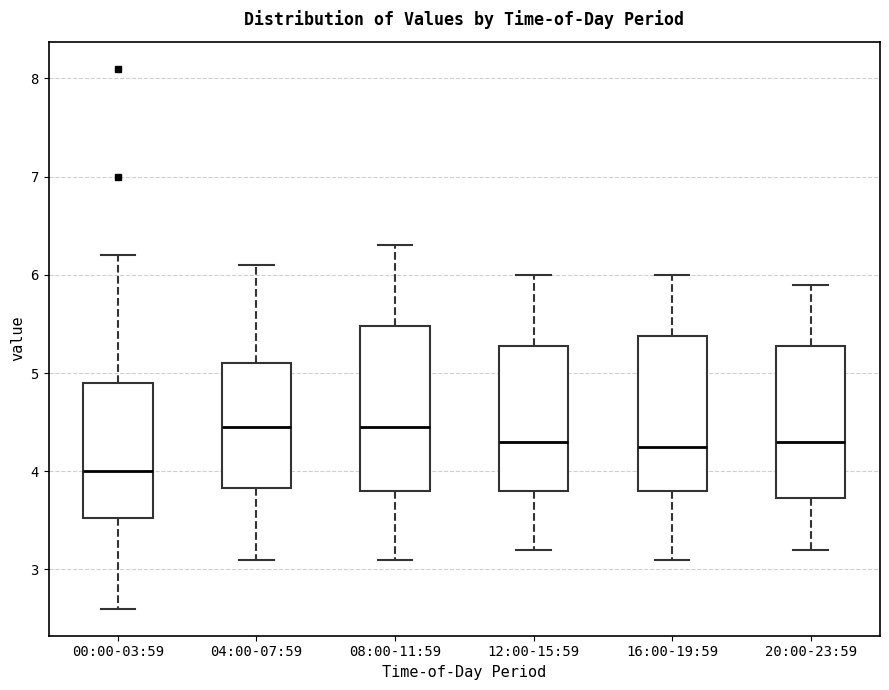

Reading left to right, transcribe this box plot: for each box, give where its median line is, the range the box spans, and where its two whiskers end, as read against the y-axis. The values are not printed on the chart, so give them approximately, as read against the axis.

00:00-03:59: median 4.0, box 3.5 to 4.9, whiskers 2.6 to 6.2
04:00-07:59: median 4.5, box 3.8 to 5.1, whiskers 3.1 to 6.1
08:00-11:59: median 4.5, box 3.8 to 5.5, whiskers 3.1 to 6.3
12:00-15:59: median 4.3, box 3.8 to 5.3, whiskers 3.2 to 6.0
16:00-19:59: median 4.3, box 3.8 to 5.4, whiskers 3.1 to 6.0
20:00-23:59: median 4.3, box 3.7 to 5.3, whiskers 3.2 to 5.9